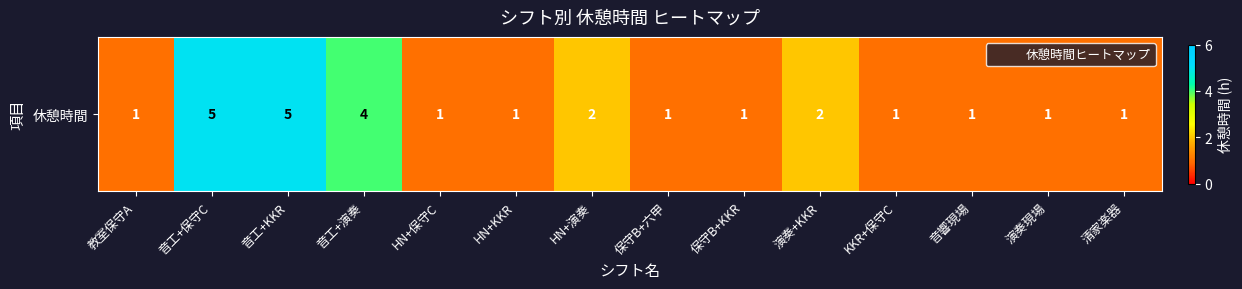

What is the change in value from 音工+演奏 to 演奏+KKR?

-2